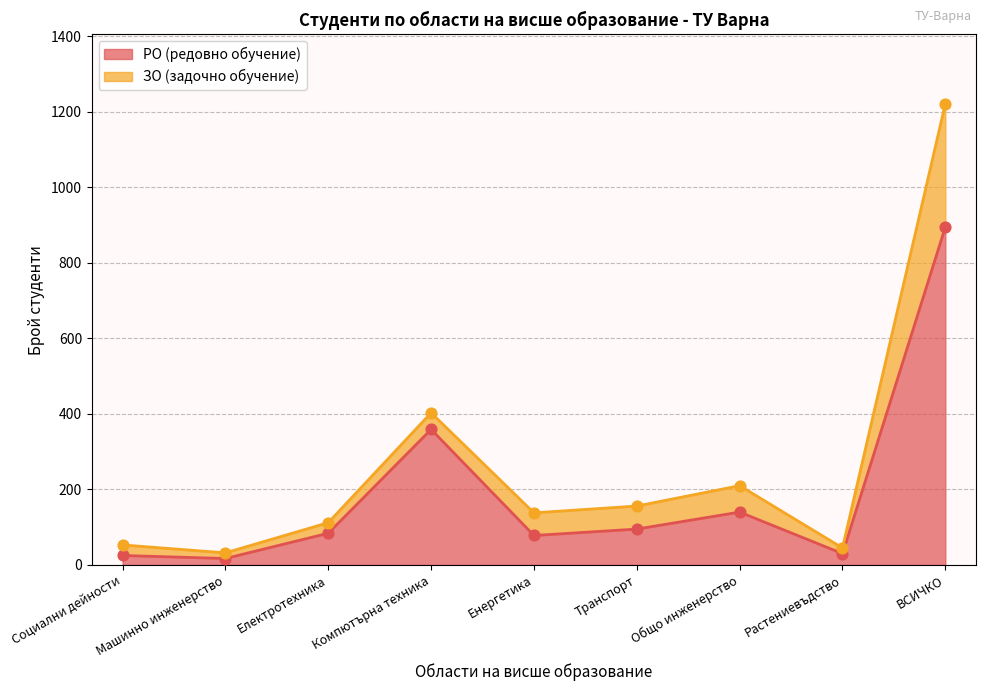

Between Транспорт and Компютърна техника, which is larger?

Компютърна техника